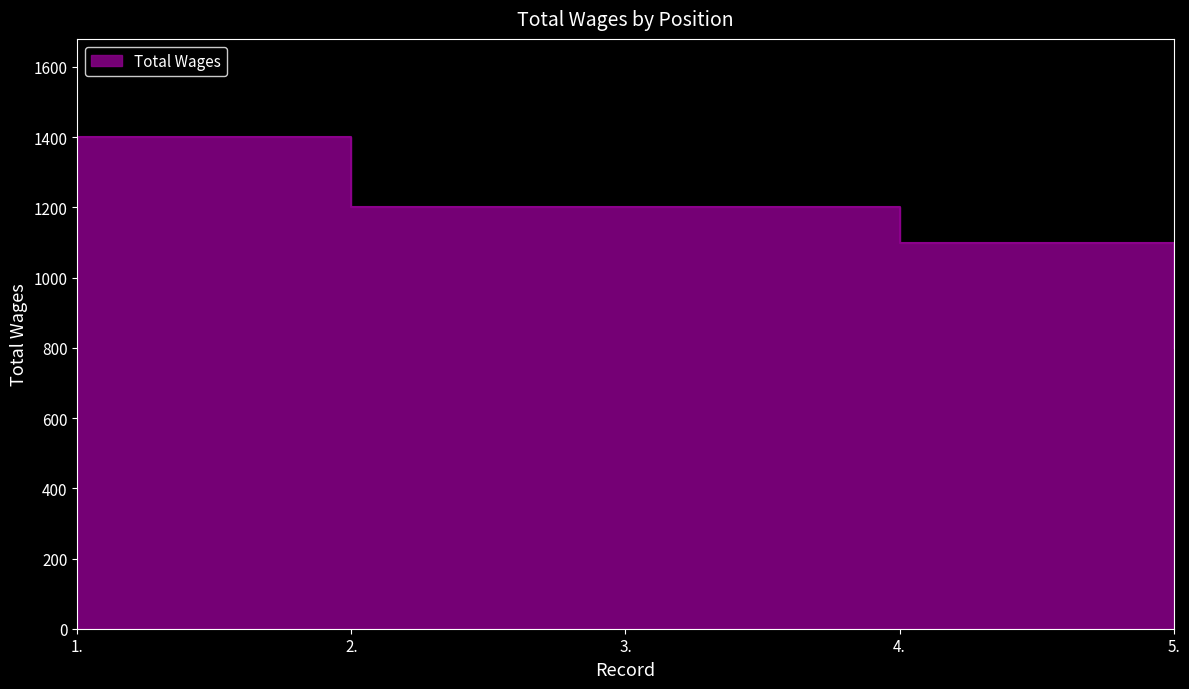

What is the average value?

1140